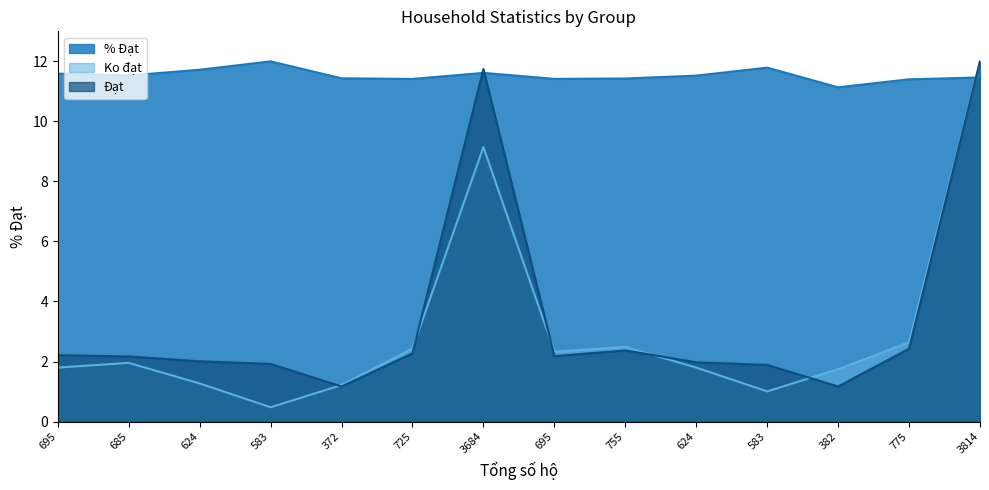

Does the chart display data point markers on the line(s)?

No